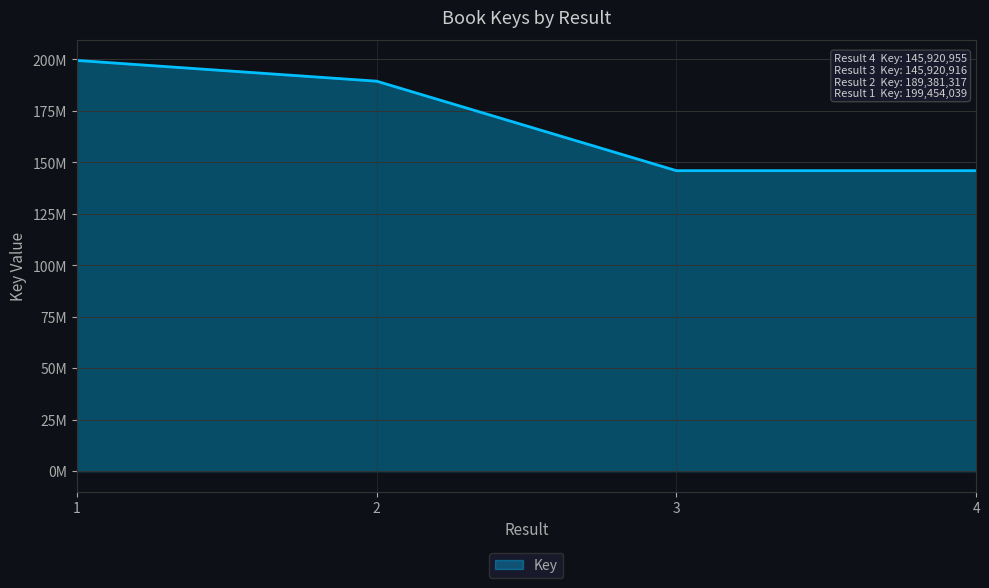

List the labels in order of value, smallest first.

3, 4, 2, 1